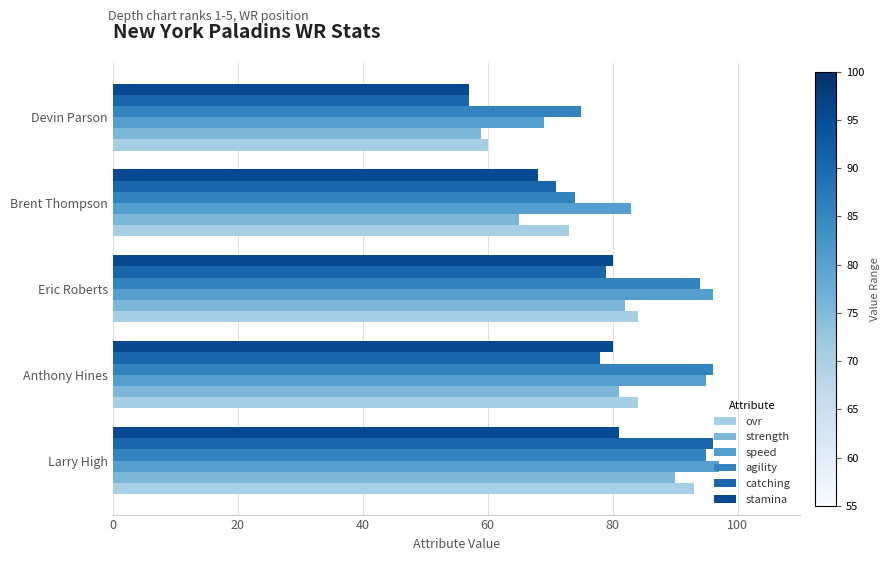

What is the total value across all series at Brent Thompson?

434